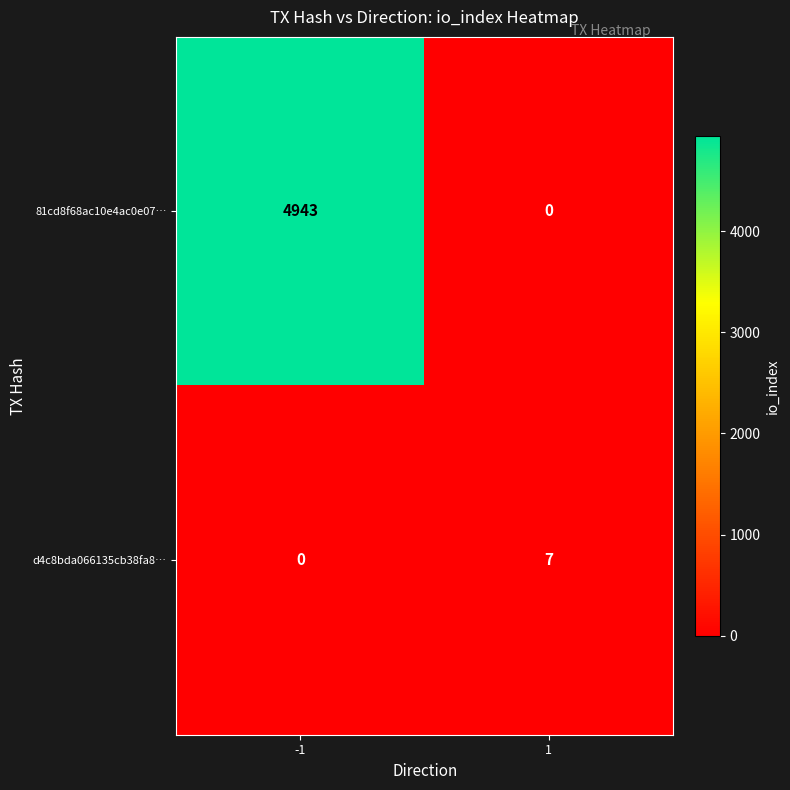

What is the difference between the d4c8bda066135cb38fa8… values at -1 and 1?

7